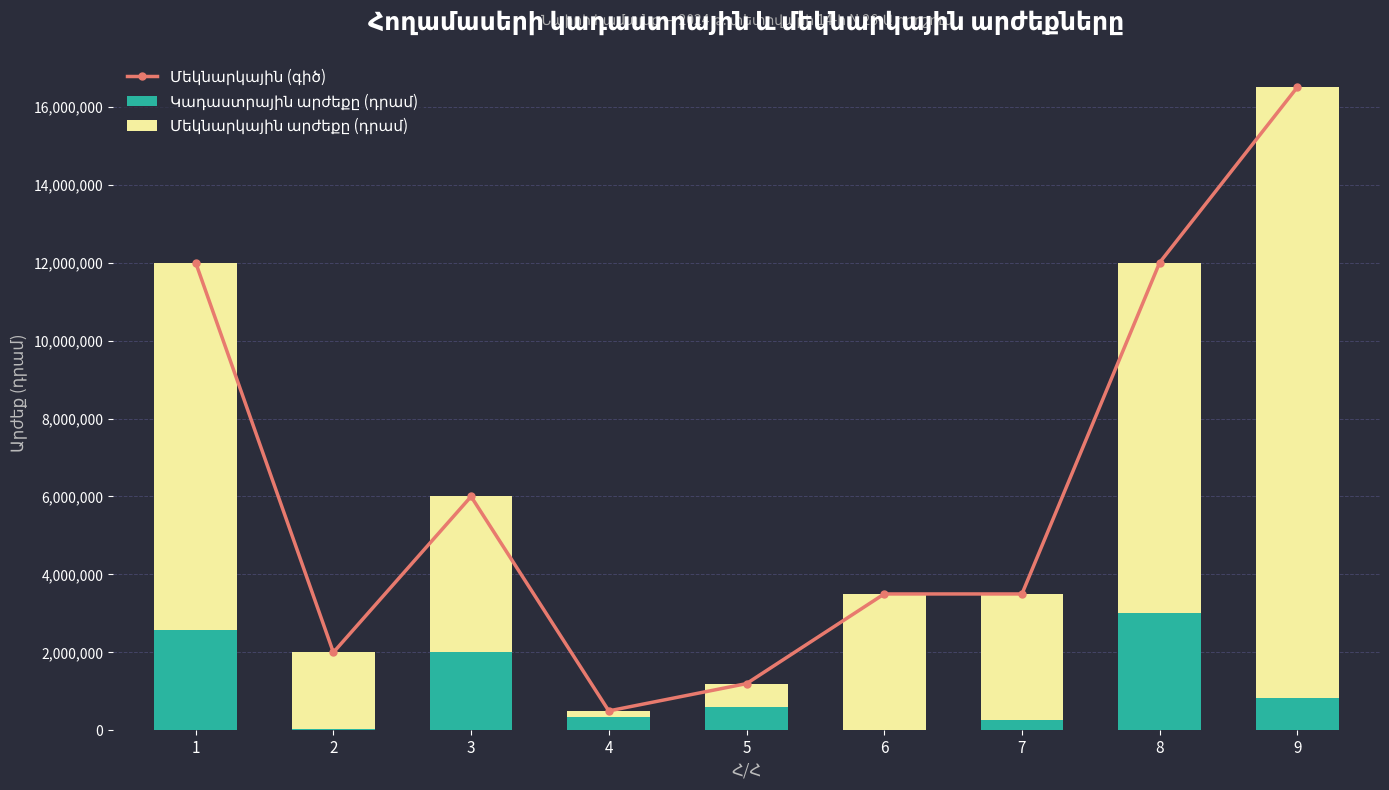

Reading left to right, list all the values displayed in this chart.

Մեկնարկային (գիծ): 12000000	2000000	6000000	500000	1200000	3500000	3500000	12000000	16500000
Կադաստրային արժեքը (դրամ): 2567819	37425	2002879	348550	591851	17623	266270	3023483	824000
Մեկնարկային արժեքը (դրամ): 9432181	1962575	3997121	151450	608149	3482377	3233730	8976517	15676000